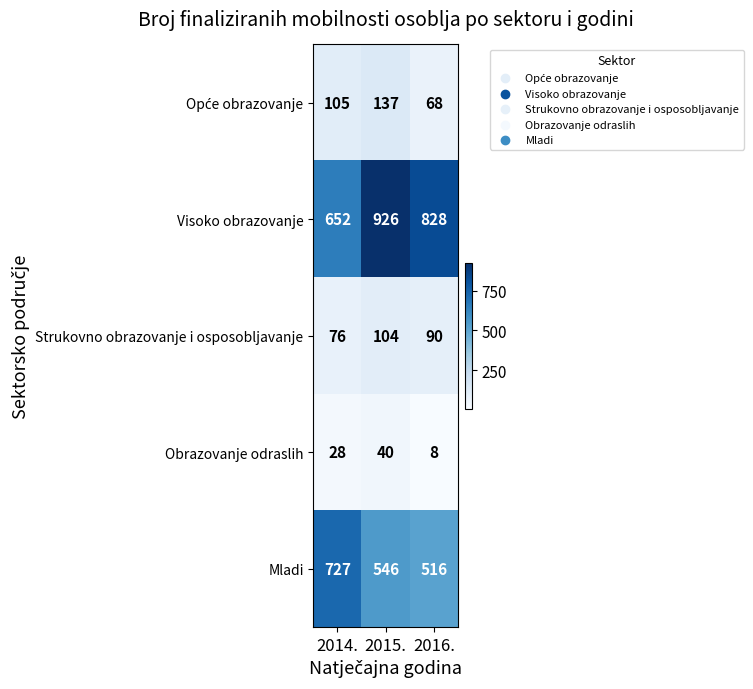

The value of Visoko obrazovanje at 2015. is 926. True or false?

True